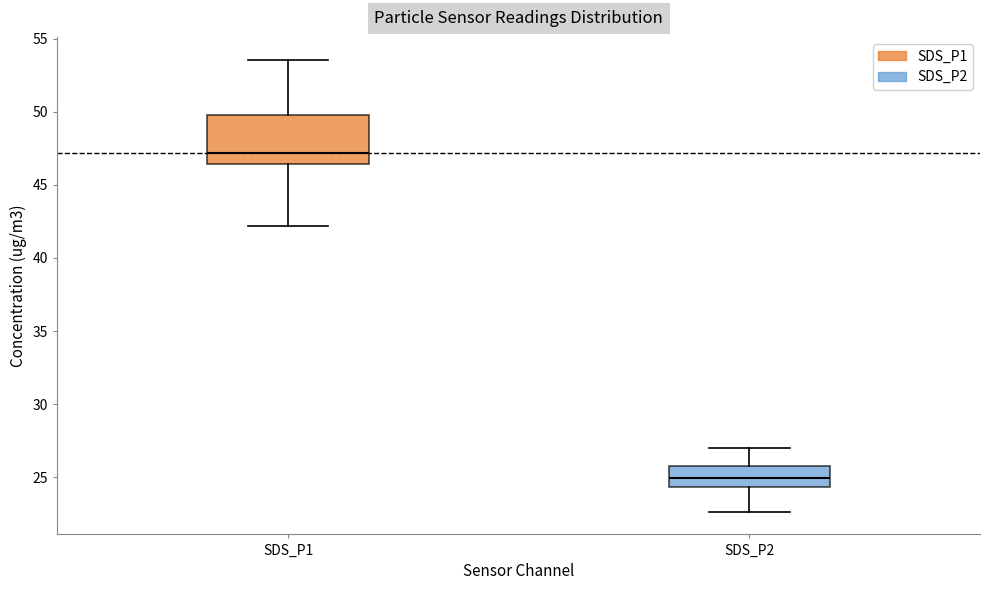

Reading left to right, read every box against the y-axis: the position of its median line, the range the box covers, and the ends of its whiskers. The values are not printed on the chart, so give them approximately, as read against the axis.

SDS_P1: median 47.0, box 46.5 to 50.0, whiskers 42.0 to 53.5
SDS_P2: median 25.0, box 24.5 to 26.0, whiskers 22.5 to 27.0